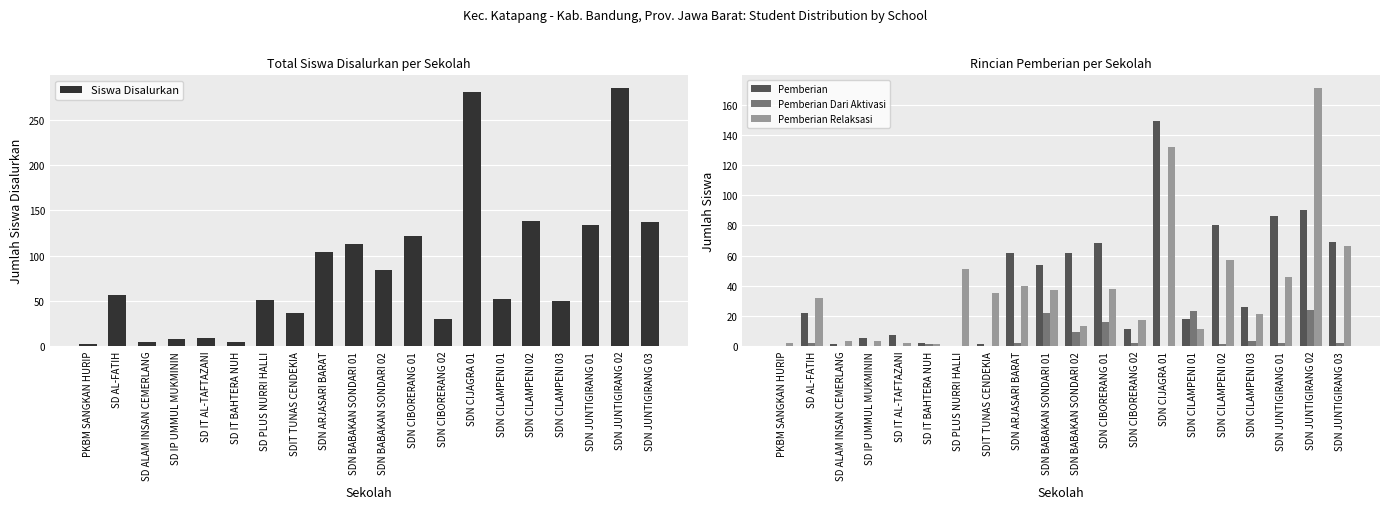

Reading left to right, list all the values displayed in this chart.

Siswa Disalurkan: 2	56	4	8	9	4	51	36	104	113	84	122	30	281	52	138	50	134	285	137
Pemberian: 0	22	1	5	7	2	0	1	62	54	62	68	11	149	18	80	26	86	90	69
Pemberian Dari Aktivasi: 0	2	0	0	0	1	0	0	2	22	9	16	2	0	23	1	3	2	24	2
Pemberian Relaksasi: 2	32	3	3	2	1	51	35	40	37	13	38	17	132	11	57	21	46	171	66